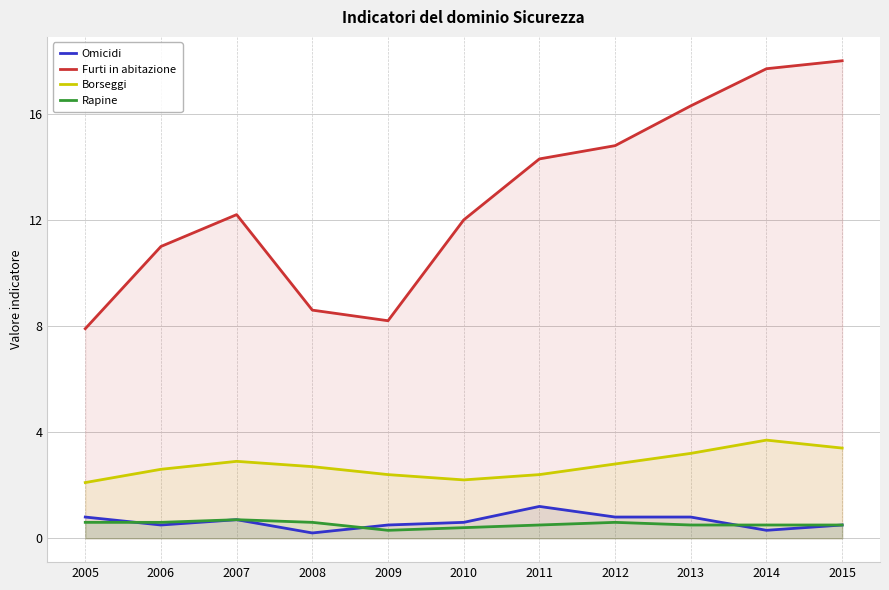

How many data points in Furti in abitazione are less than 12?

4